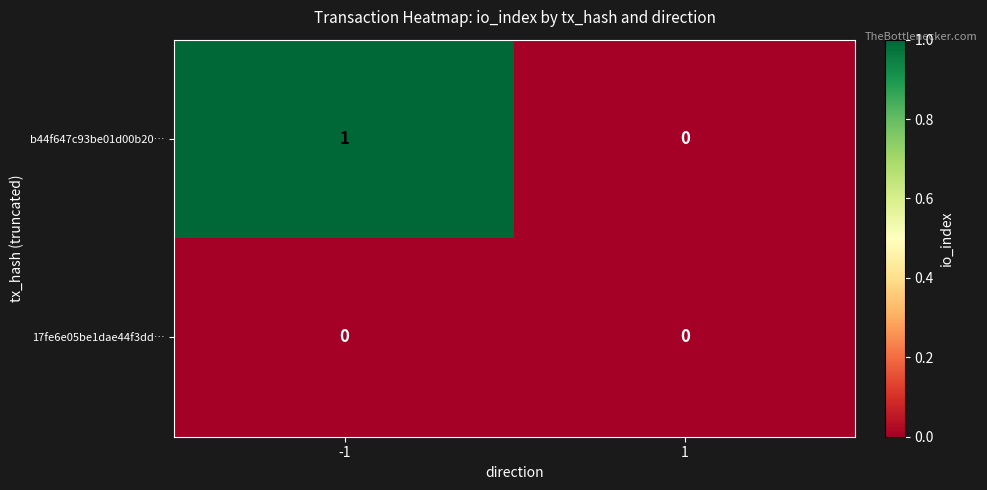

Reading left to right, what are all the values shown in this chart?

b44f647c93be01d00b20…: 1	0
17fe6e05be1dae44f3dd…: 0	0